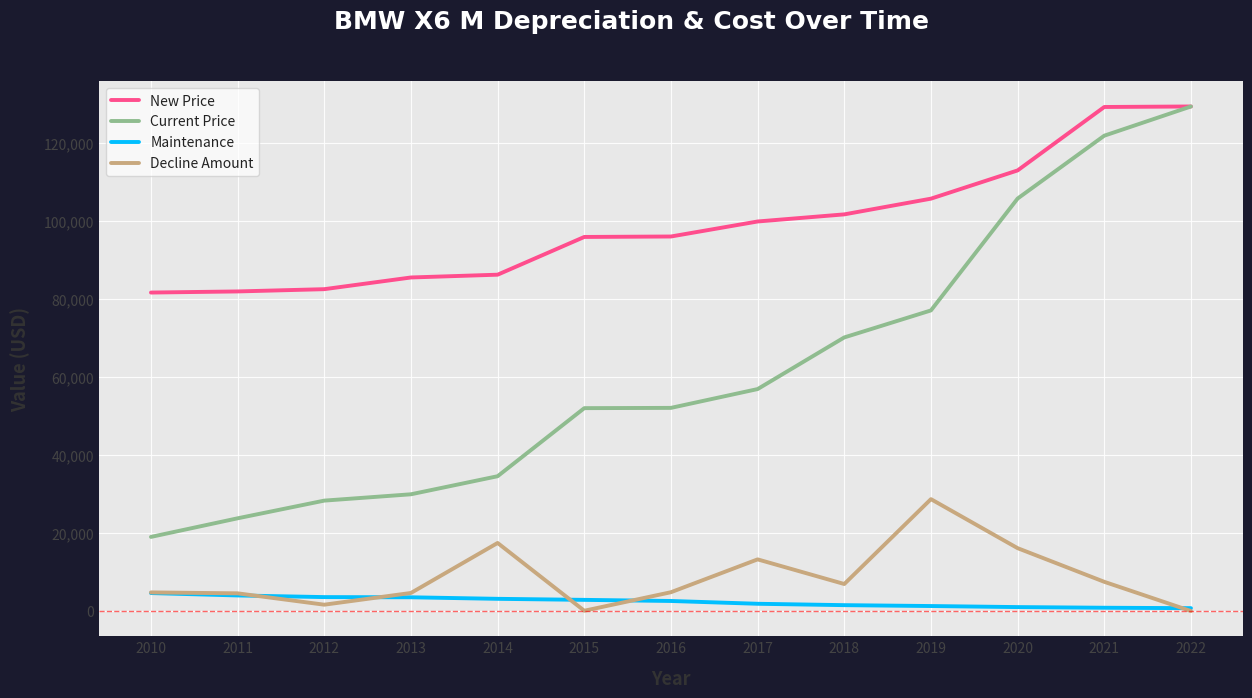

Where does the Maintenance series first go above 2575?

2010